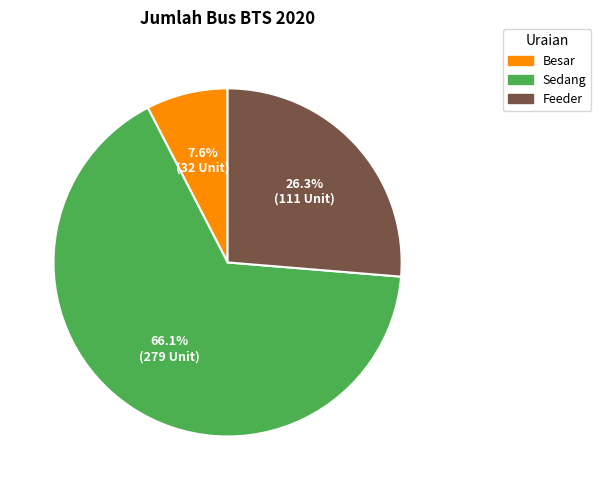

Which slice is the smallest?

Besar